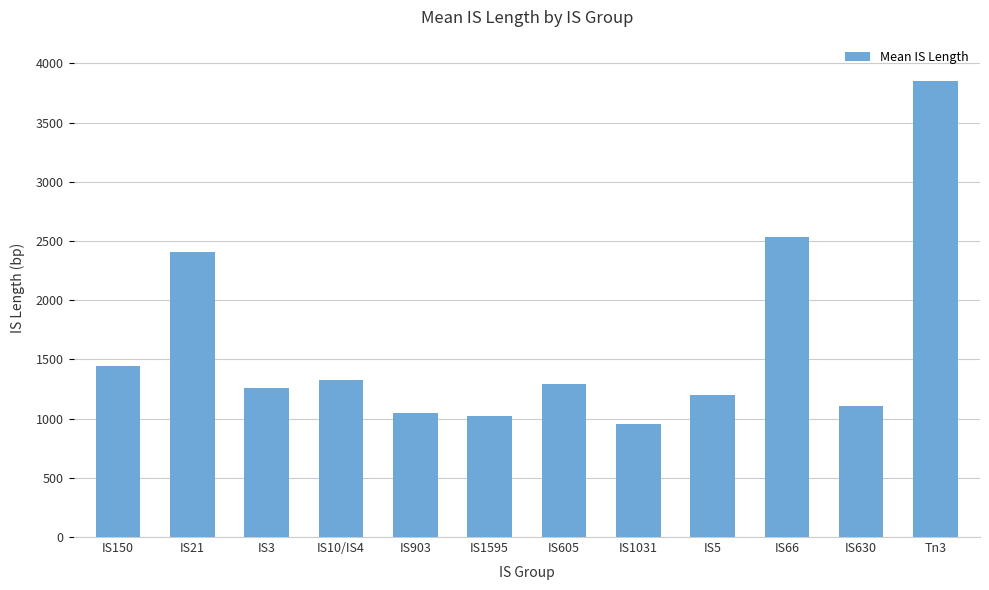

Is it true that the value at IS3 is 1258?

True